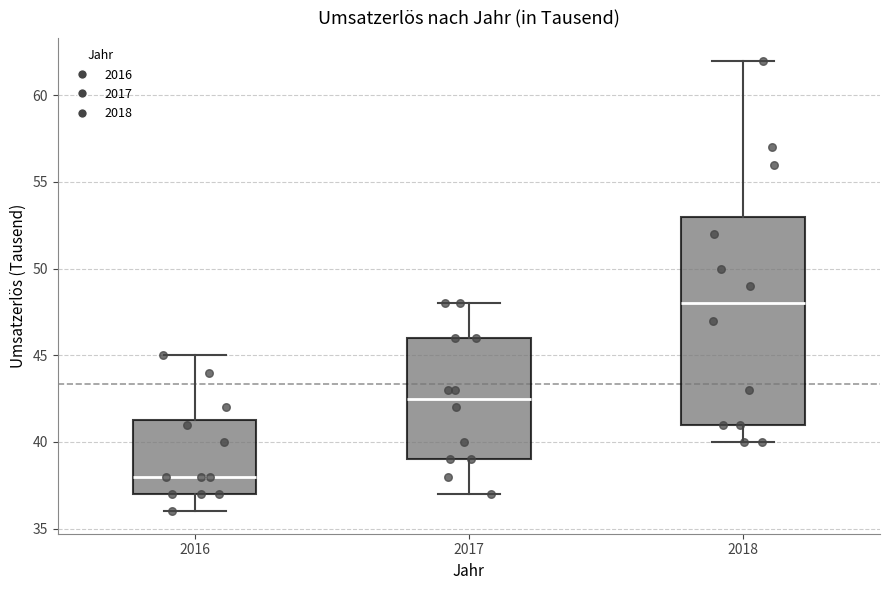

Which box has the highest median line?

2018